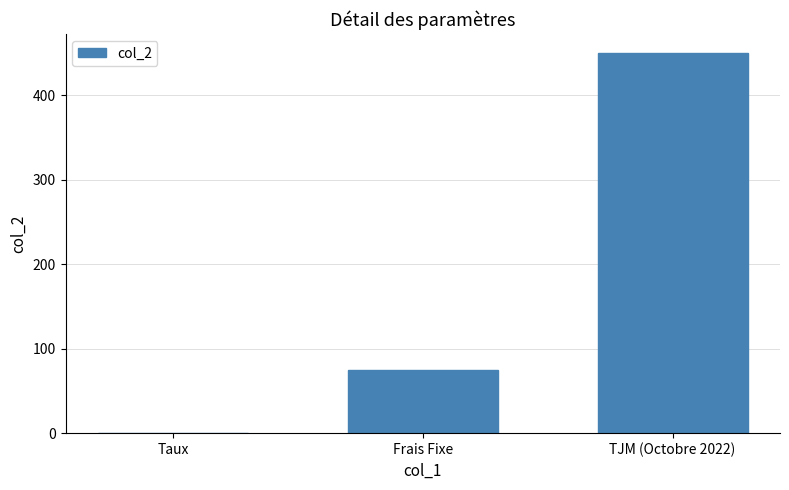

True or false: the data shows 25.3 at Frais Fixe.

False